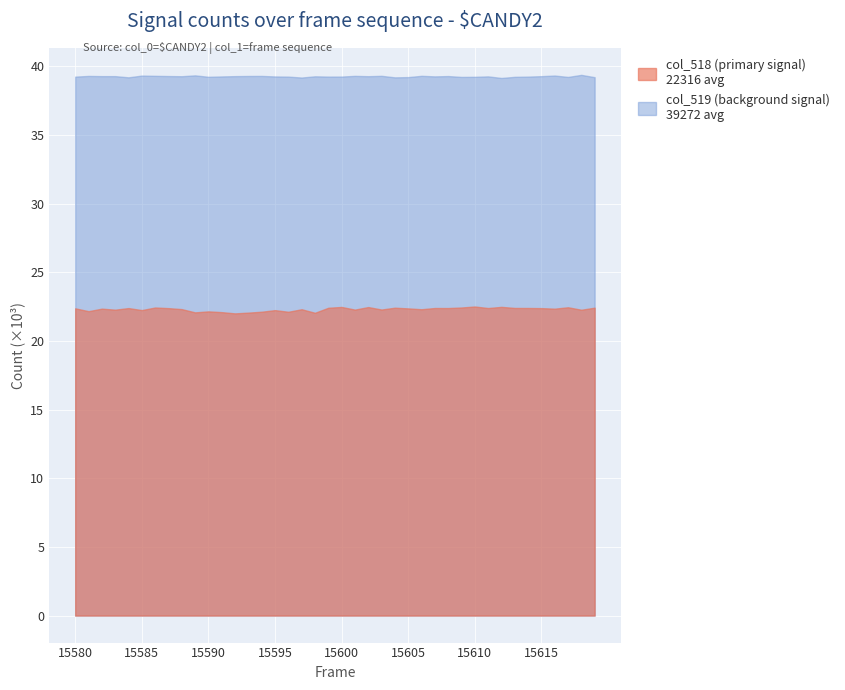

Reading right to left, list all the values displayed in this chart.

col_518: 22425	22275	22455	22353	22392	22403	22405	22484	22399	22511	22438	22398	22401	22312	22373	22423	22291	22470	22285	22478	22418	22053	22311	22127	22246	22131	22065	22010	22100	22156	22083	22320	22392	22438	22250	22396	22280	22354	22170	22378
col_519: 39214	39383	39233	39334	39289	39257	39240	39158	39273	39242	39234	39296	39273	39313	39221	39202	39313	39286	39310	39260	39258	39278	39189	39256	39268	39306	39302	39291	39269	39243	39347	39284	39297	39313	39331	39204	39291	39291	39306	39255